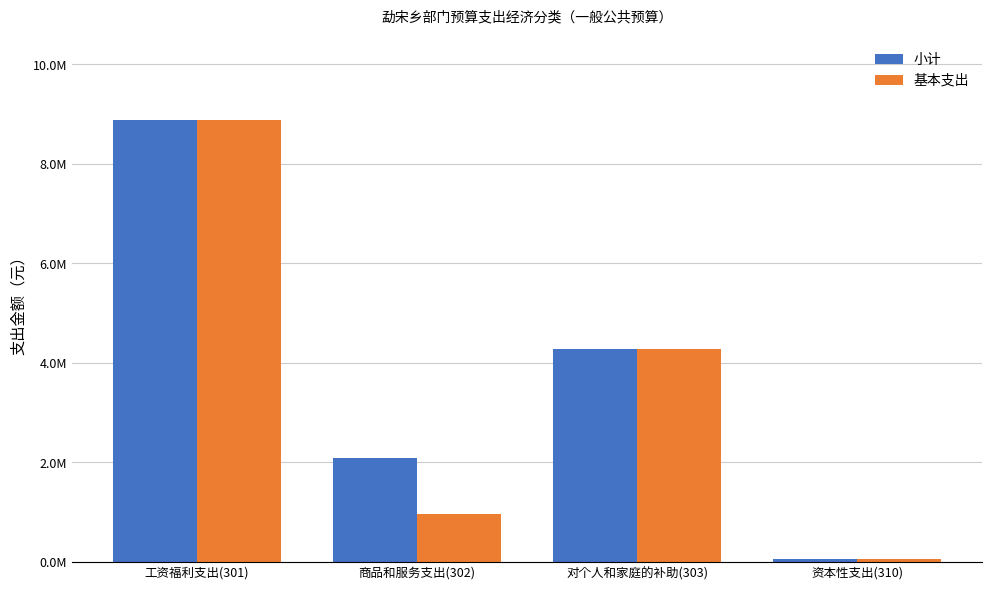

Between 商品和服务支出(302) and 对个人和家庭的补助(303), which is larger?

对个人和家庭的补助(303)